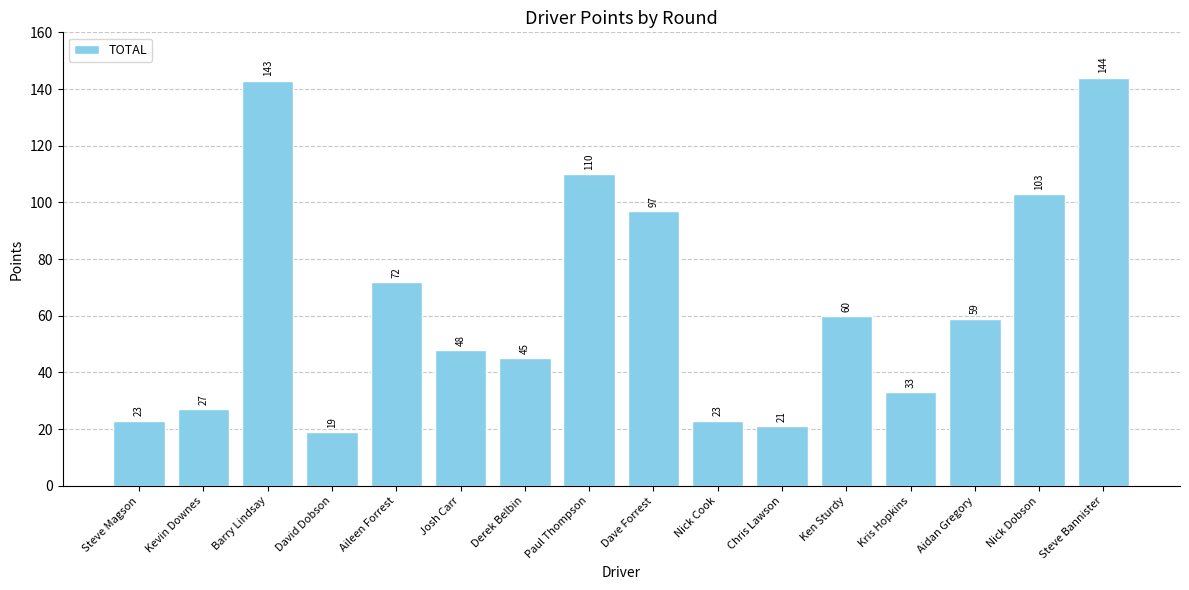

What is the label of the 12th bar from the left?

Ken Sturdy